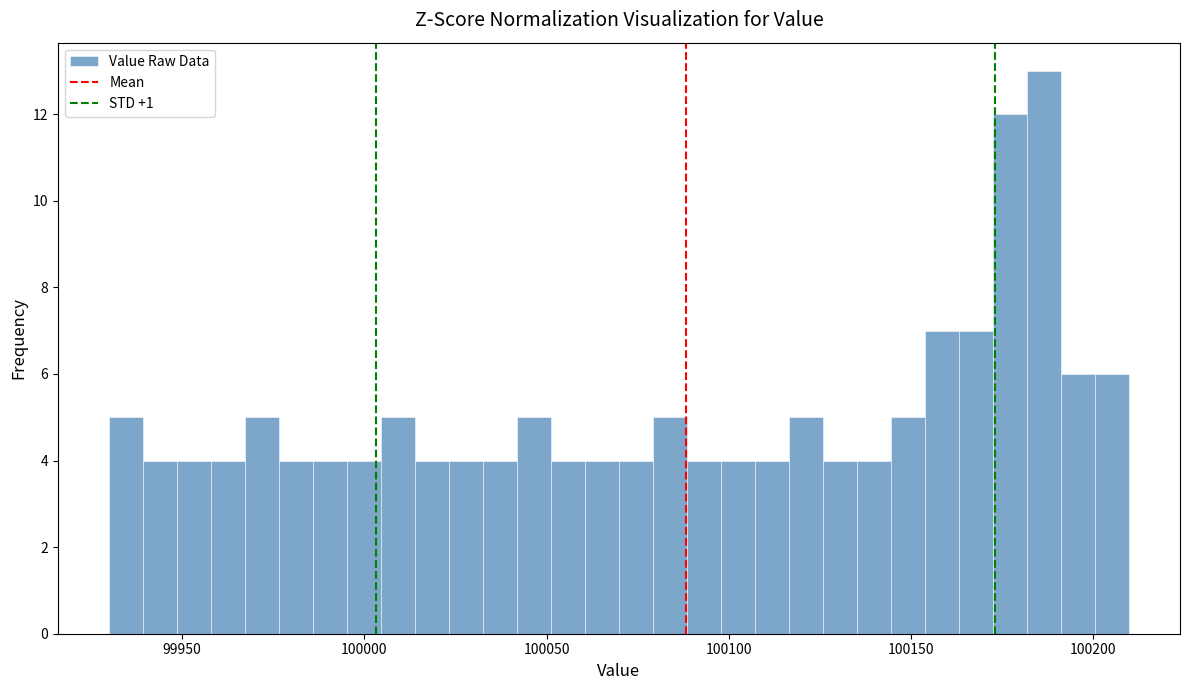

Read against the x-axis, roughly where is the centre of the tallest bar?

100185